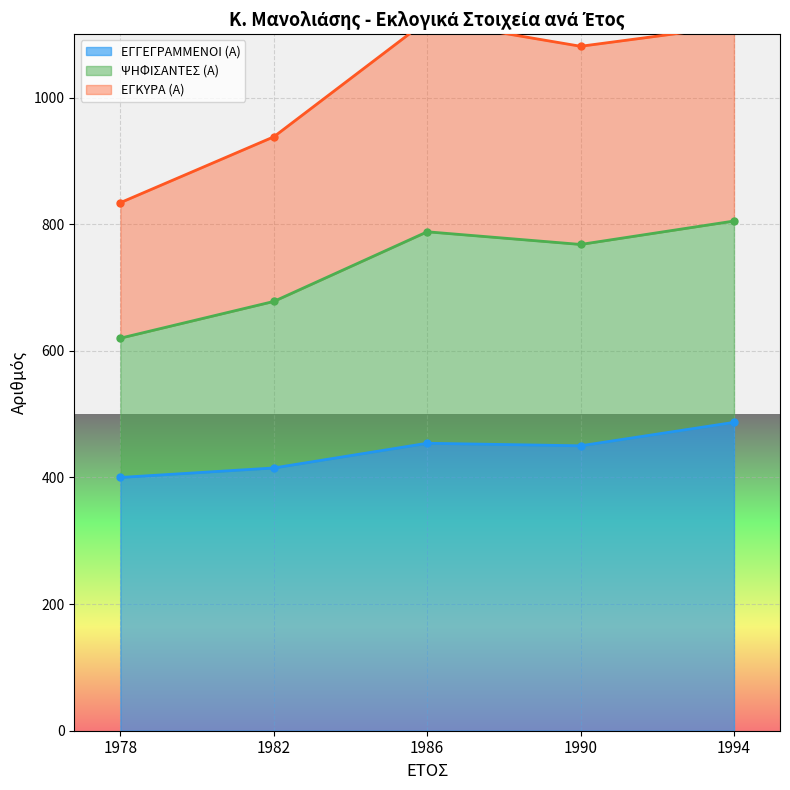

What is the lowest value of the ΕΓΓΕΓΡΑΜΜΕΝΟΙ (Α) series?

400